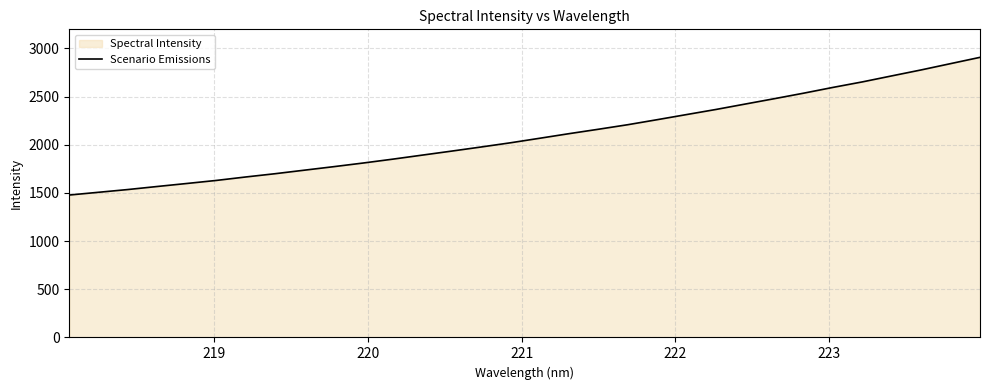

What is the value of the 2nd point from the left?

1506.6